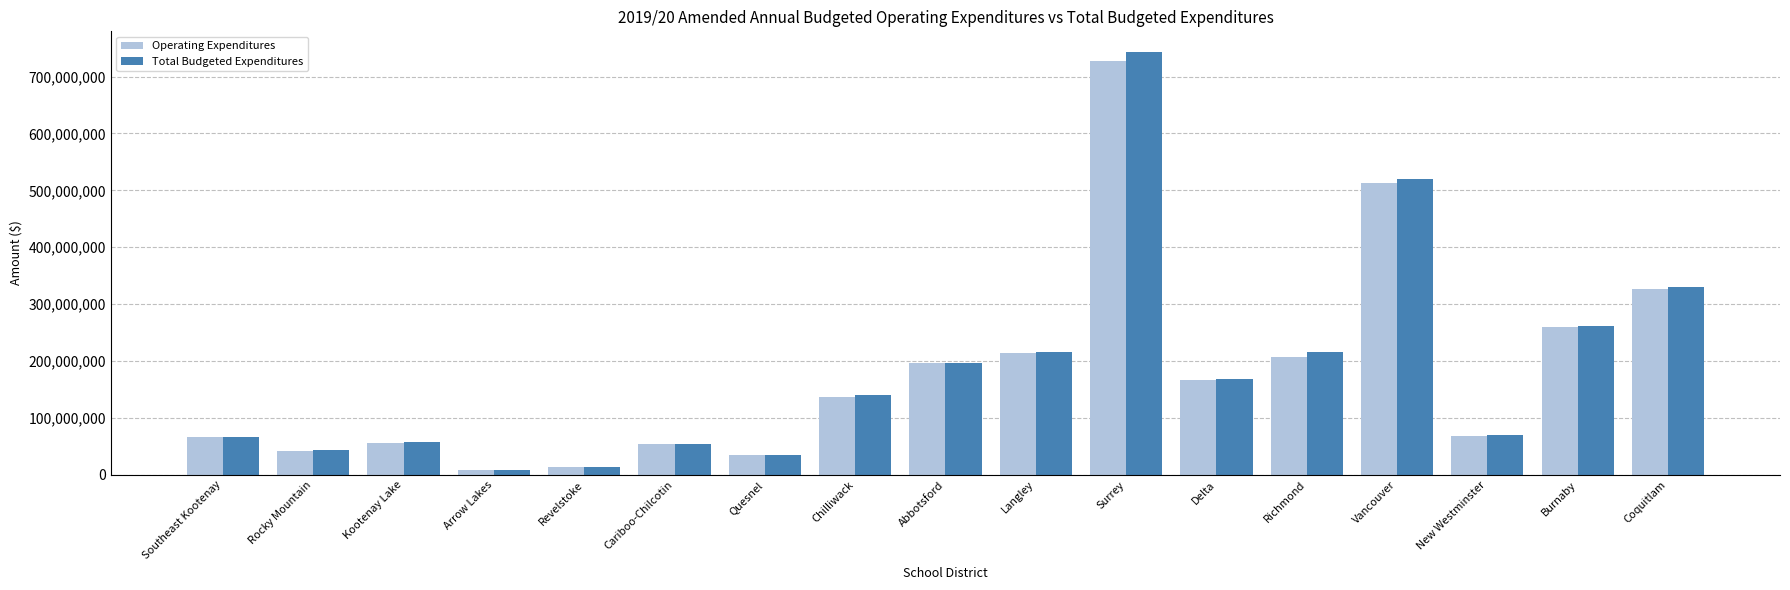

Is it true that Total Budgeted Expenditures equals 215951619 at Richmond?

True